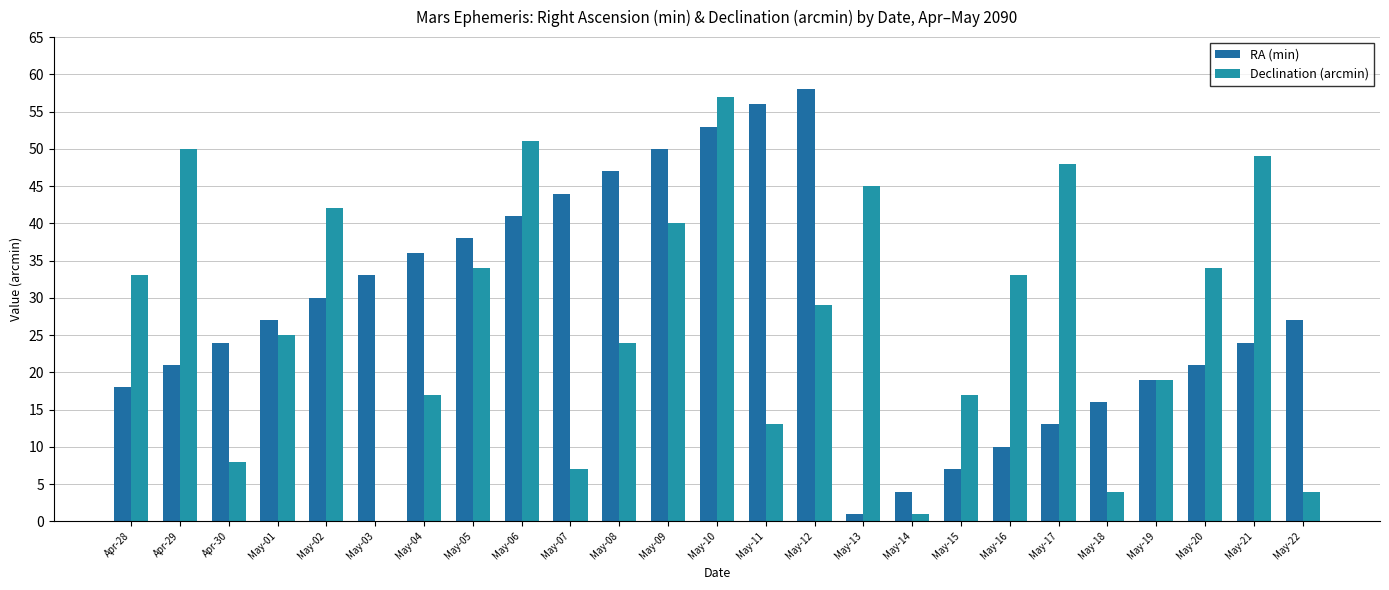

What is the maximum value for RA (min)?

58